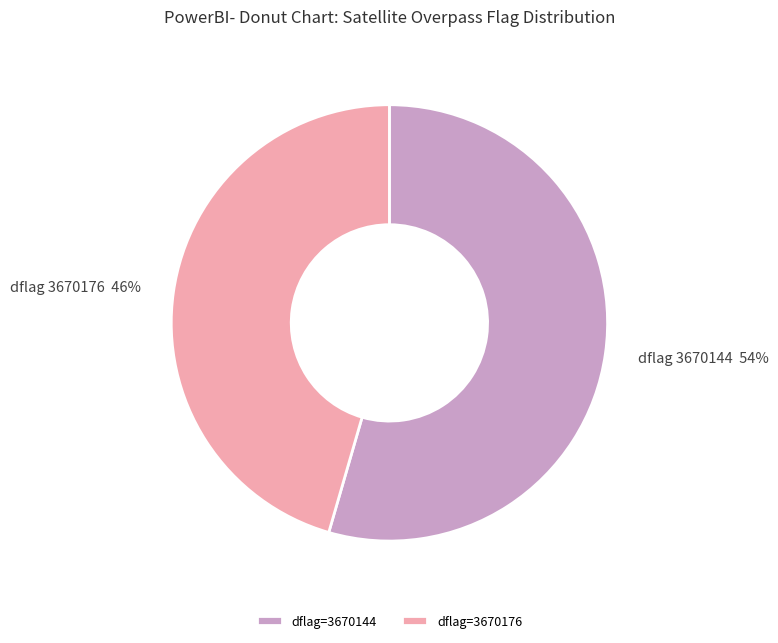

Which has a higher value, dflag=3670176 or dflag=3670144?

dflag=3670144